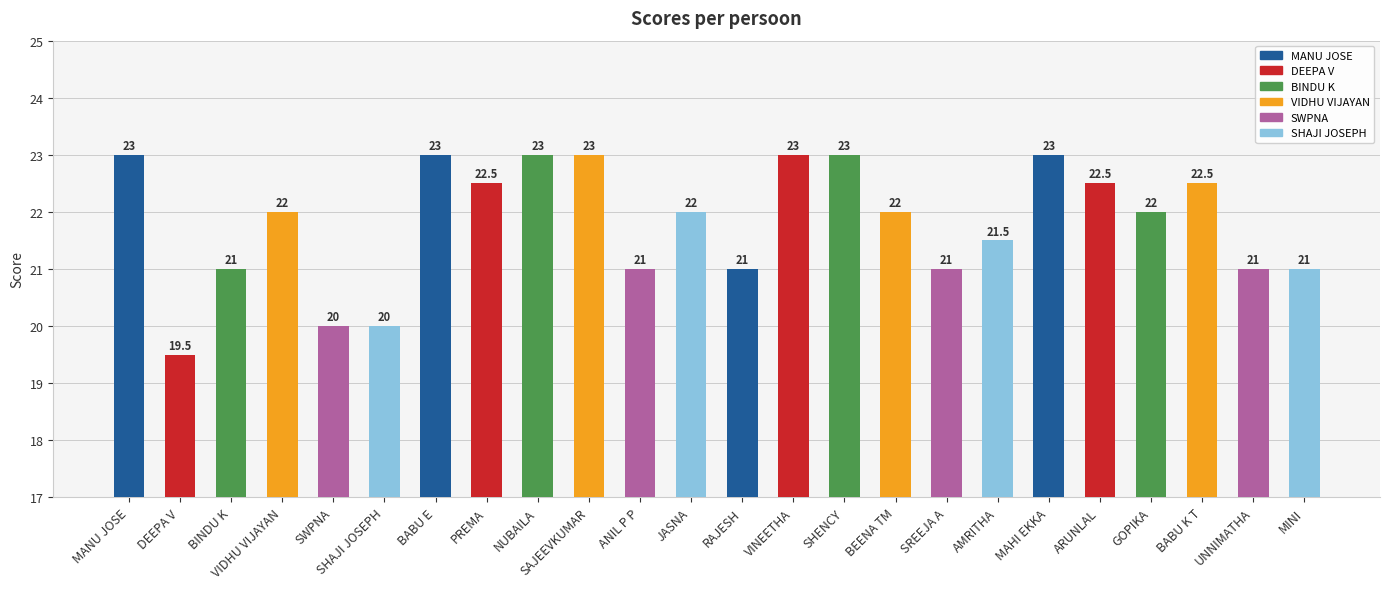

At which label does the data first exceed 22?

MANU JOSE